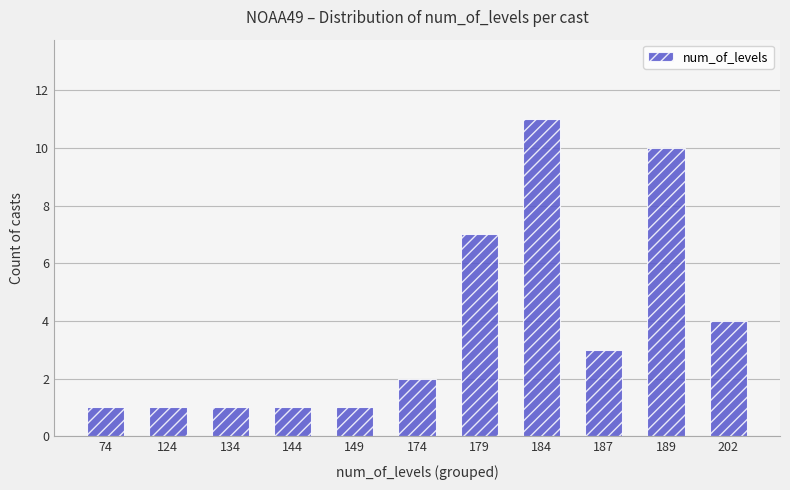

Is it true that the value at 184 is 11?

True